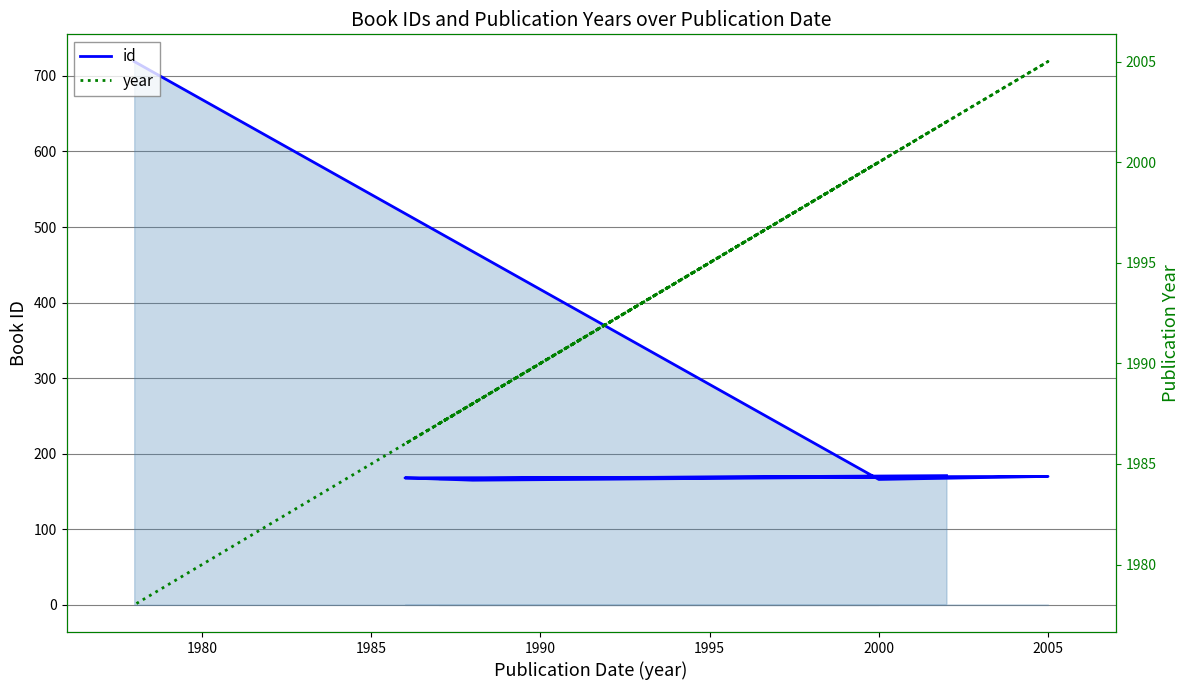

How many interior local valleys does the id series have?

3